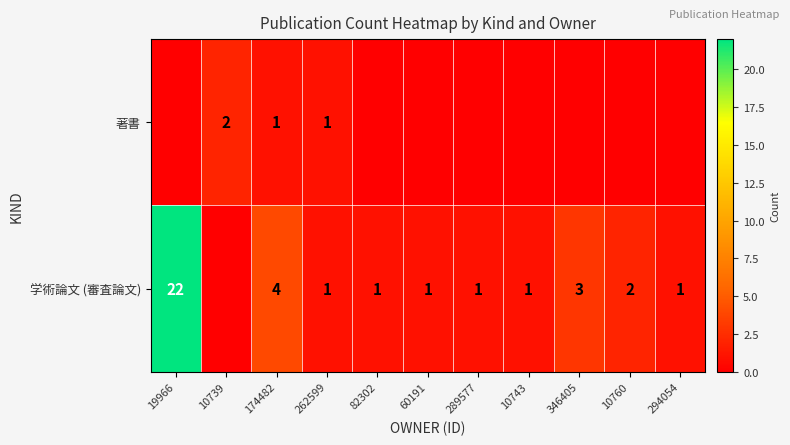

What is the sum of the 学術論文 (審査論文) values at 82302 and 10760?

3